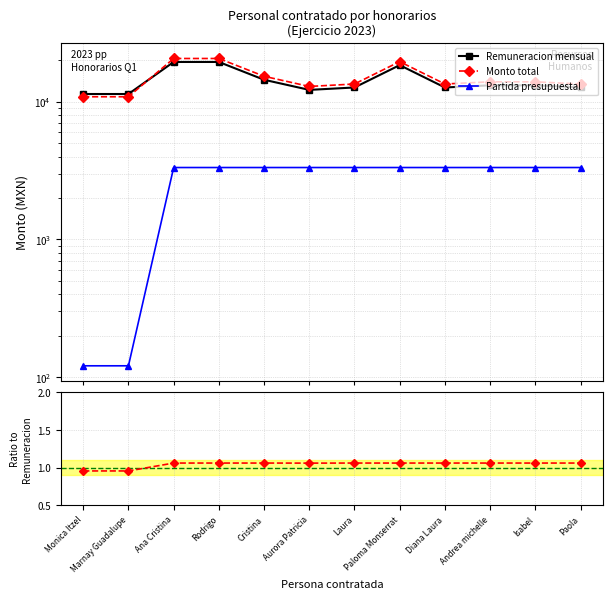

Reading right to left, list all the values displayed in this chart.

Remuneracion mensual: Paola=12700.0	Isabel=13168.0	Andrea michelle=13168.0	Diana Laura=12700.0	Paloma Monserrat=18455.6	Laura=12700.0	Aurora Patricia=12200.0	Cristina=14450.0	Rodrigo=19455.6	Ana Cristina=19455.6	Marnay Guadalupe=11386.5	Monica Itzel=11386.5
Monto total: Paola=13462.0	Isabel=13958.1	Andrea michelle=13958.1	Diana Laura=13462.0	Paloma Monserrat=19562.9	Laura=13462.0	Aurora Patricia=12920.0	Cristina=15317.0	Rodrigo=20622.9	Ana Cristina=20622.9	Marnay Guadalupe=10874.0	Monica Itzel=10874.0
Partida presupuestal: Paola=3331.0	Isabel=3331.0	Andrea michelle=3331.0	Diana Laura=3331.0	Paloma Monserrat=3331.0	Laura=3331.0	Aurora Patricia=3331.0	Cristina=3331.0	Rodrigo=3331.0	Ana Cristina=3331.0	Marnay Guadalupe=121.0	Monica Itzel=121.0